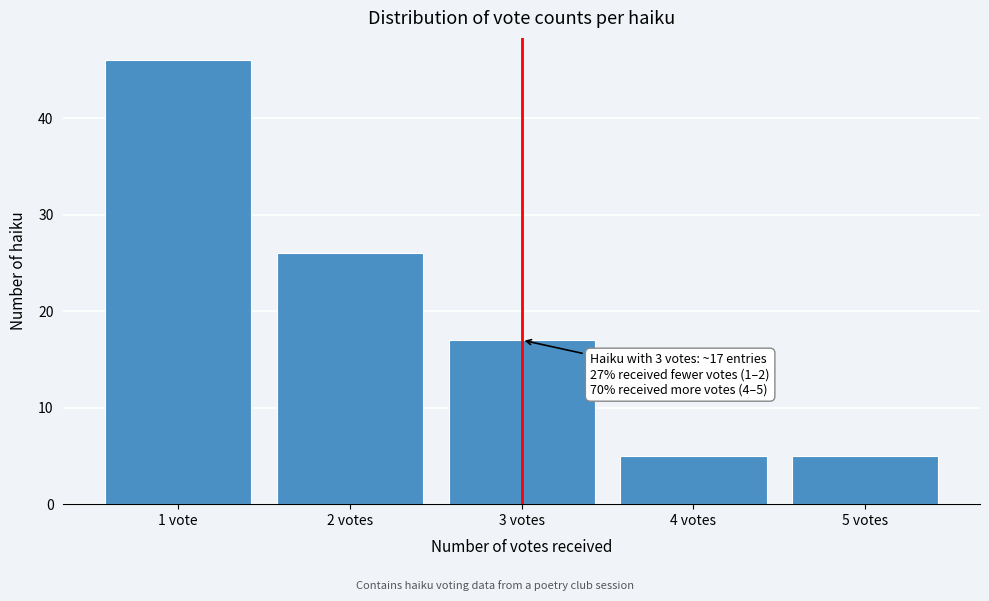

Reading left to right, what are all the values shown in this chart?

1 vote=46	2 votes=26	3 votes=17	4 votes=5	5 votes=5